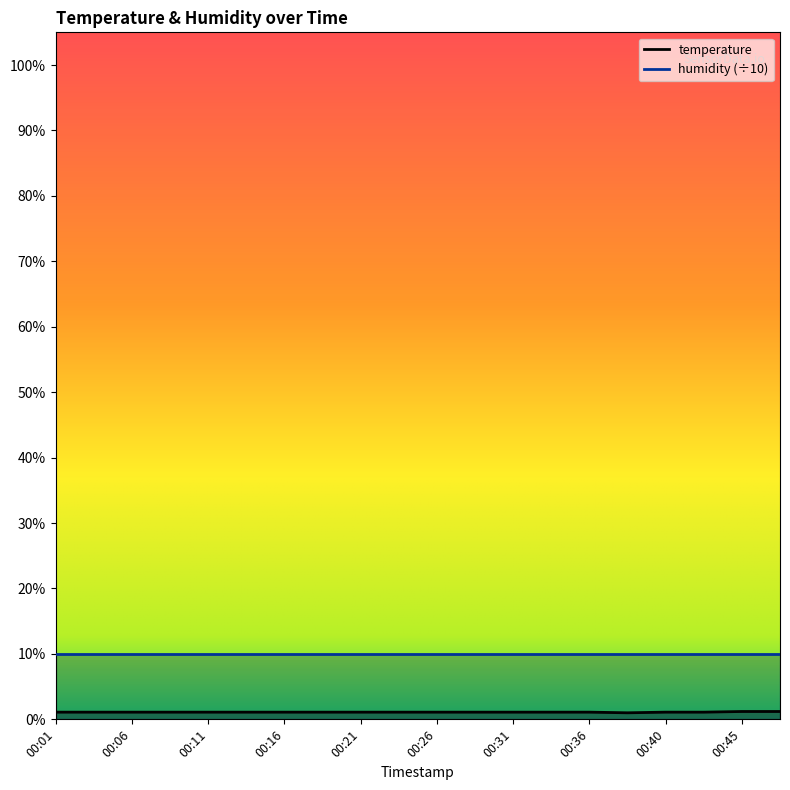

What is the smallest value displayed?

1.0